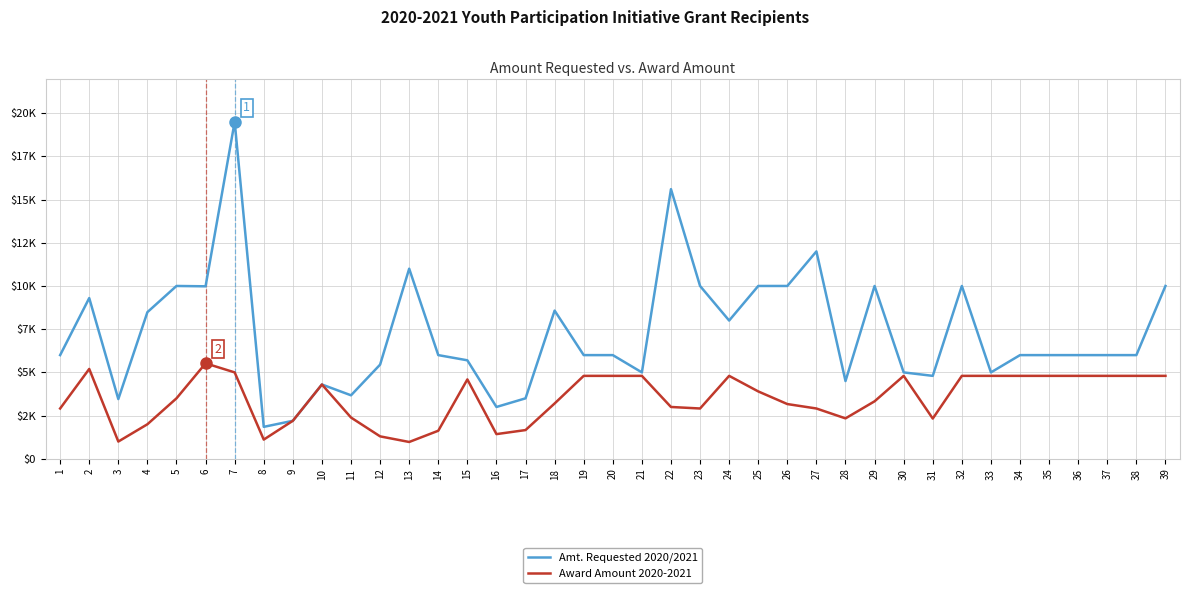

Reading left to right, list all the values displayed in this chart.

Amt. Requested 2020/2021: 6000.0	9300.0	3456.0	8485.0	10000.0	9980.0	19500.0	1850.0	2200.0	4300.0	3675.0	5450.0	11000.0	6000.0	5700.0	3000.0	3500.0	8575.0	6000.0	6000.0	5000.0	15600.0	10000.0	8000.0	10000.0	10000.0	12000.0	4500.0	10000.0	5000.0	4800.0	10000.0	5000.0	6000.0	6000.0	6000.0	6000.0	6000.0	10000.0
Award Amount 2020-2021: 2912.0	5200.0	1000.0	2000.0	3500.0	5525.0	5000.0	1112.8	2200.0	4300.0	2388.8	1300.0	975.0	1625.0	4594.2	1430.0	1664.0	3203.2	4800.0	4800.0	4800.0	3000.0	2912.0	4800.0	3900.0	3168.8	2912.0	2340.0	3328.0	4800.0	2329.6	4800.0	4800.0	4800.0	4800.0	4800.0	4800.0	4800.0	4800.0